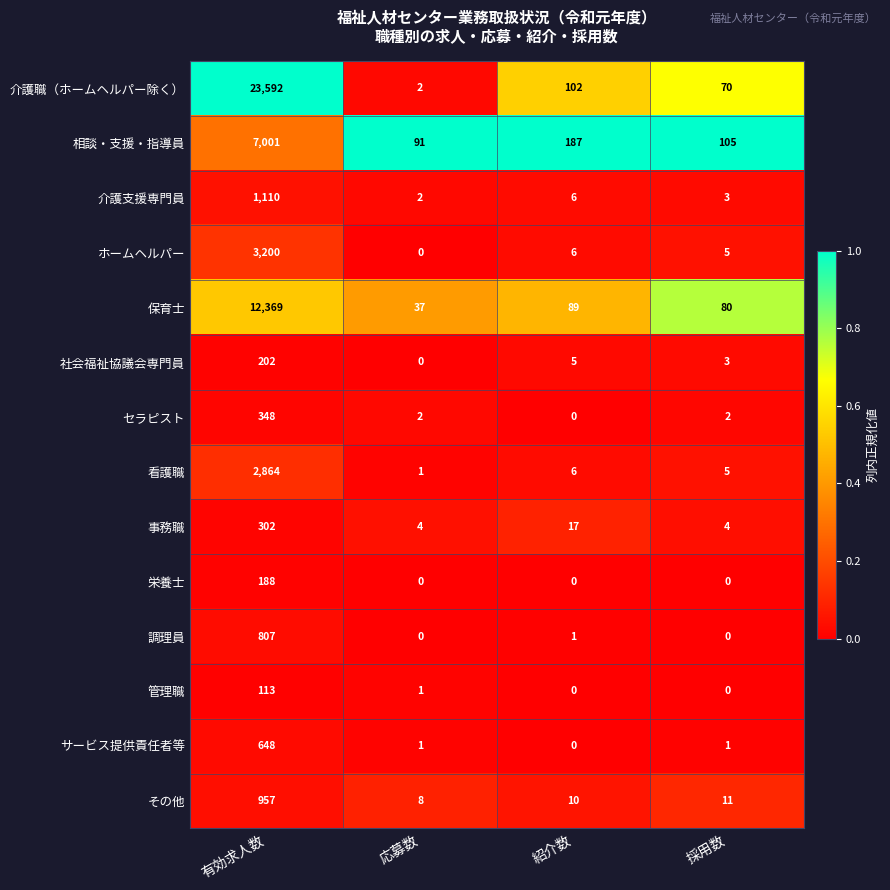

True or false: 事務職 has a value of 4 at 採用数.

True